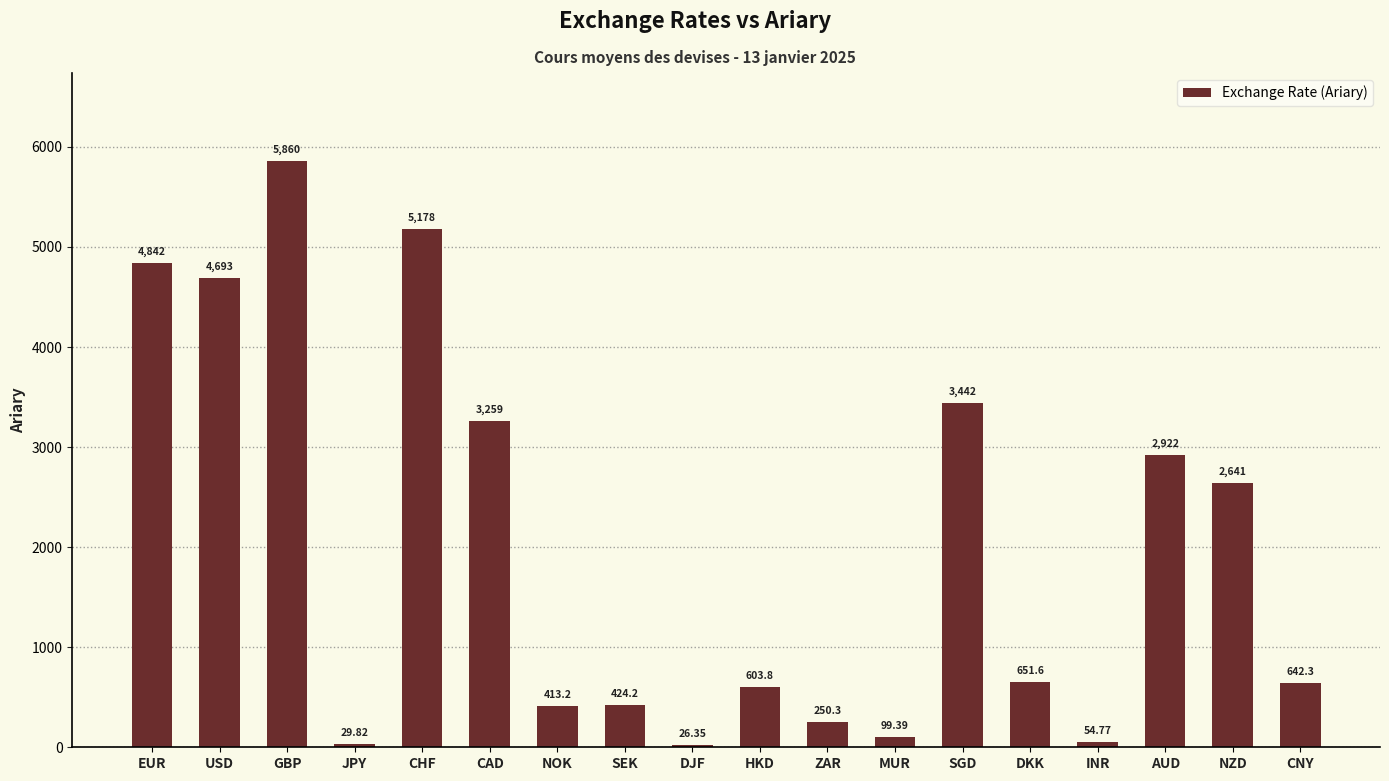

Are the bars horizontal?

No